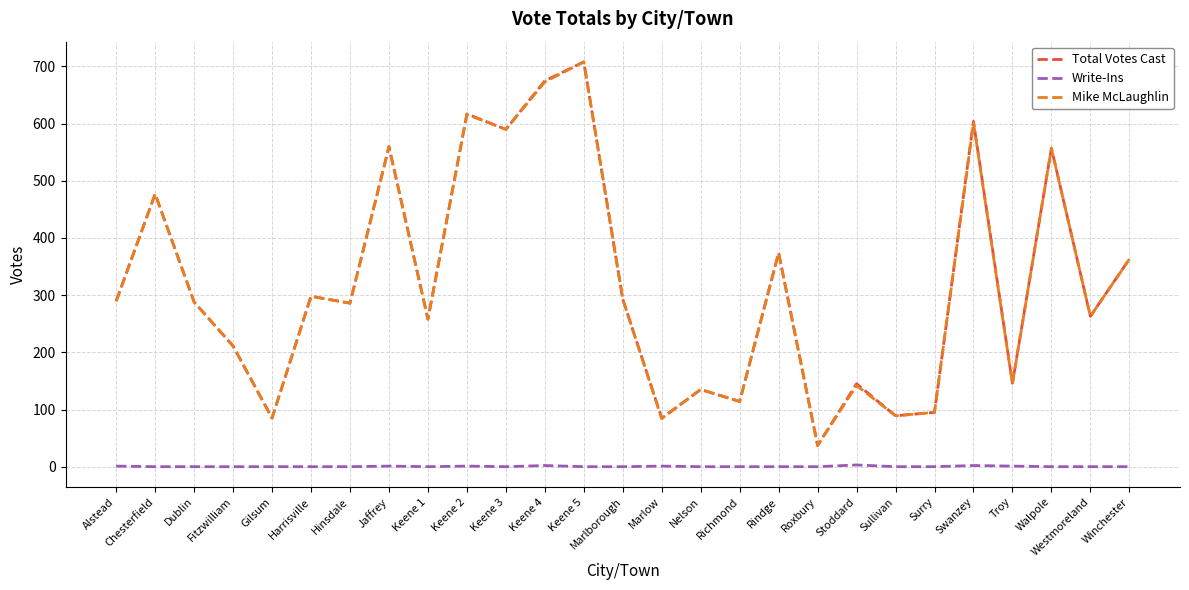

What is the maximum value for Total Votes Cast?

708